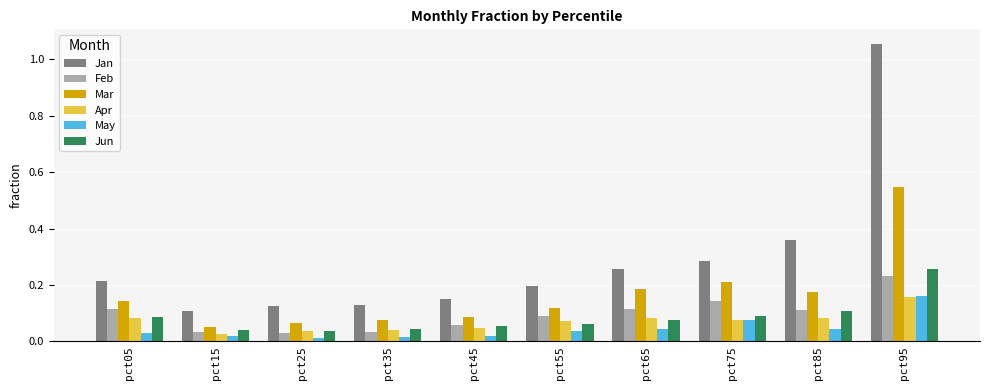

What is the sum of all Mar values?

1.7